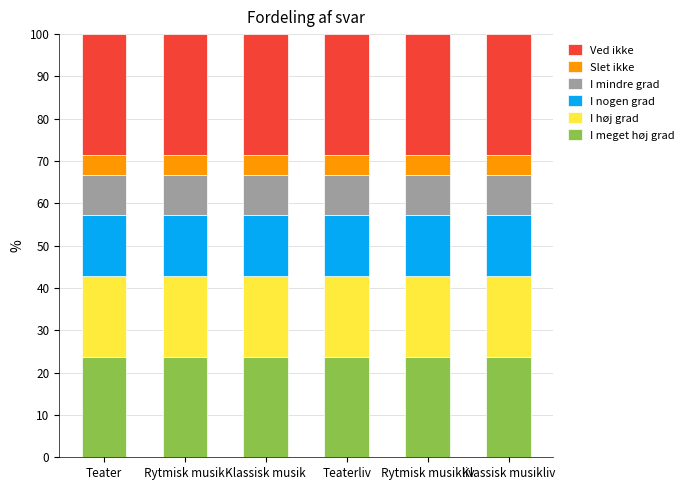

What is the total value across all series at Klassisk musik?

100.0